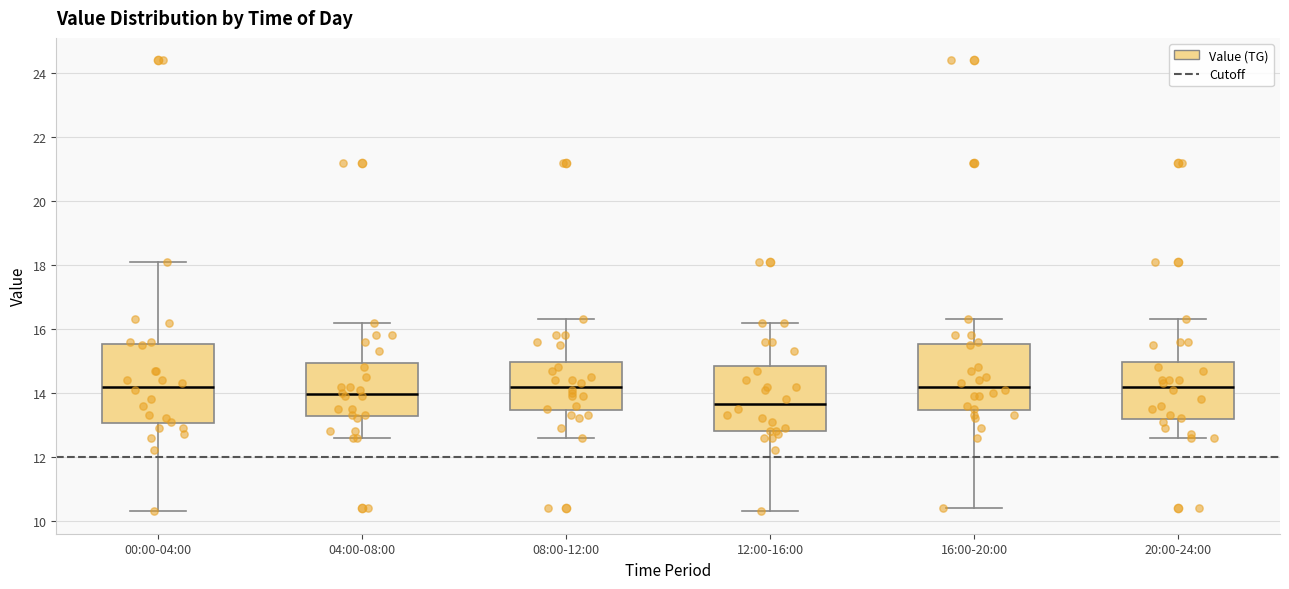

Which box's median line is the lowest?

12:00-16:00